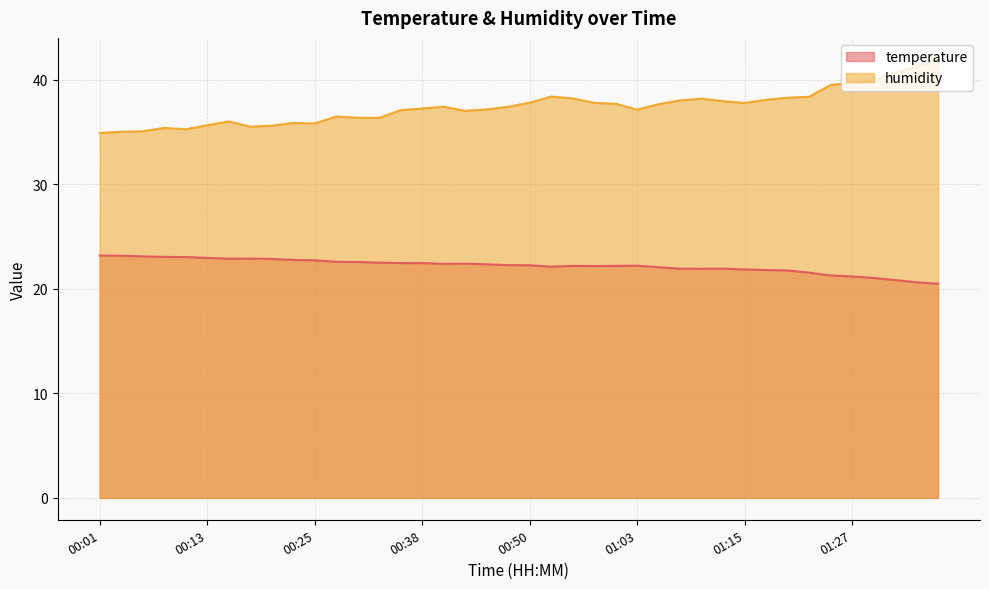

Rank the series at 01:00 from highest to lowest value.

humidity, temperature